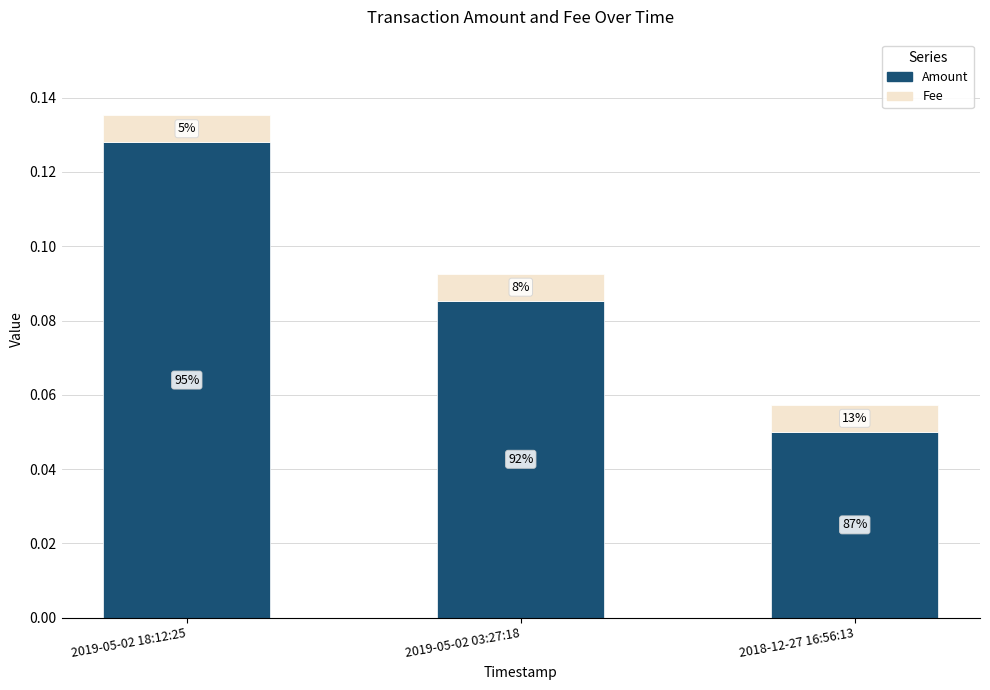

Are the bars horizontal?

No